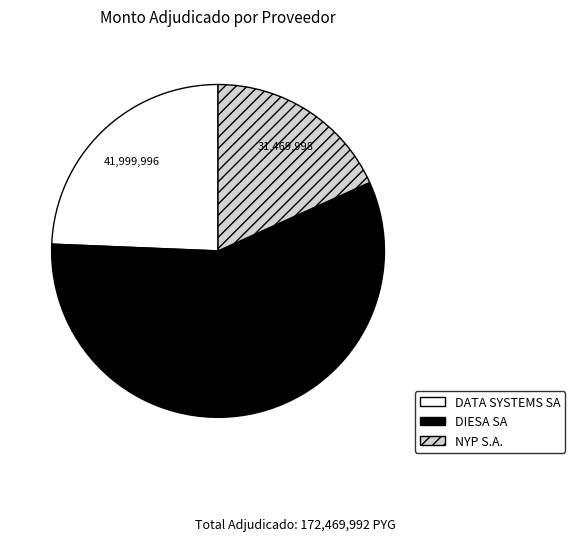

Rank the categories by value from highest to lowest.

DIESA SA, DATA SYSTEMS SA, NYP S.A.